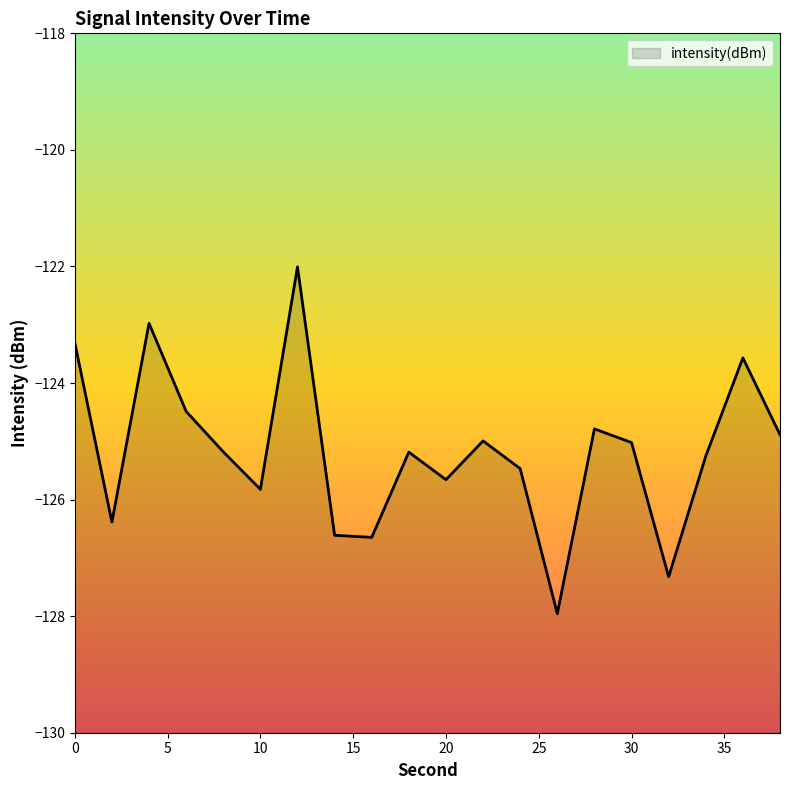

How many series are shown in this chart?

1